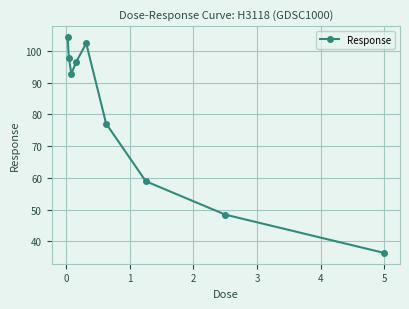

What is the value of the 1st point from the left?

104.4